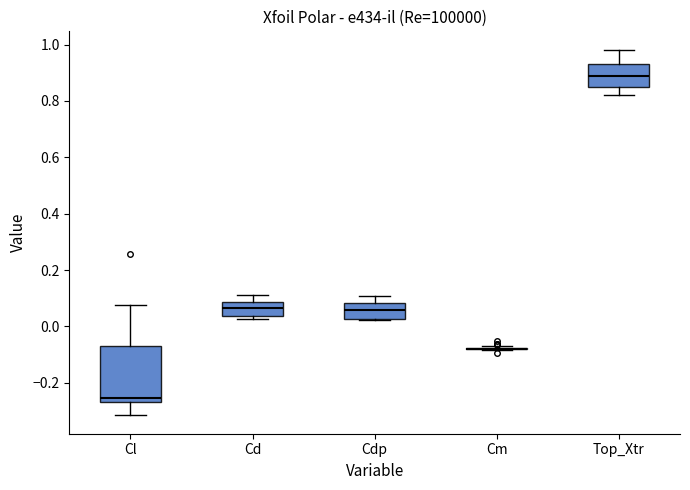

Which box is the tallest, from its lower edge to its upper edge?

Cl